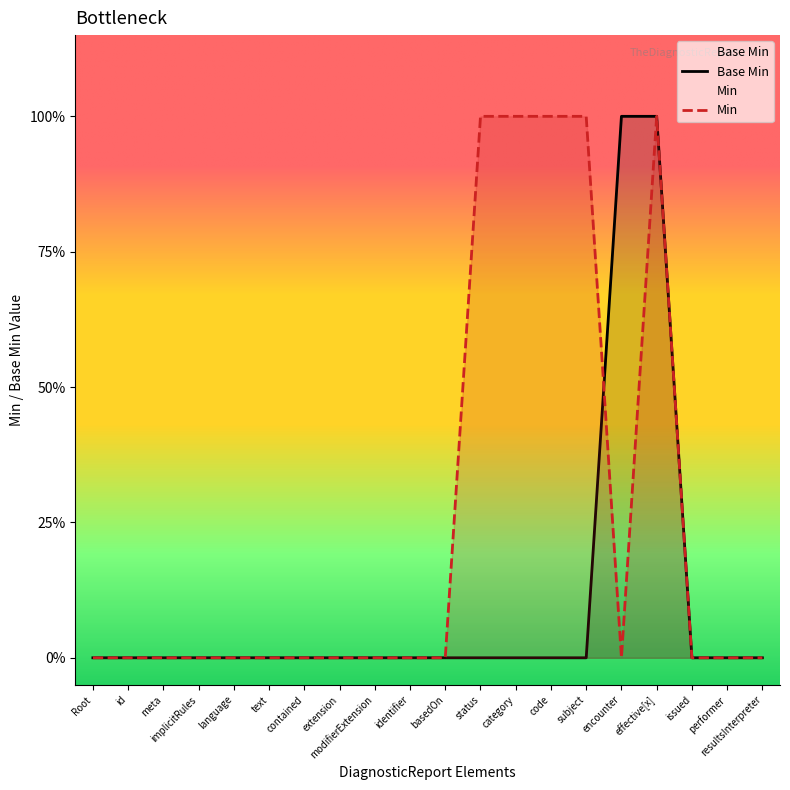

Does the chart display data point markers on the line(s)?

No